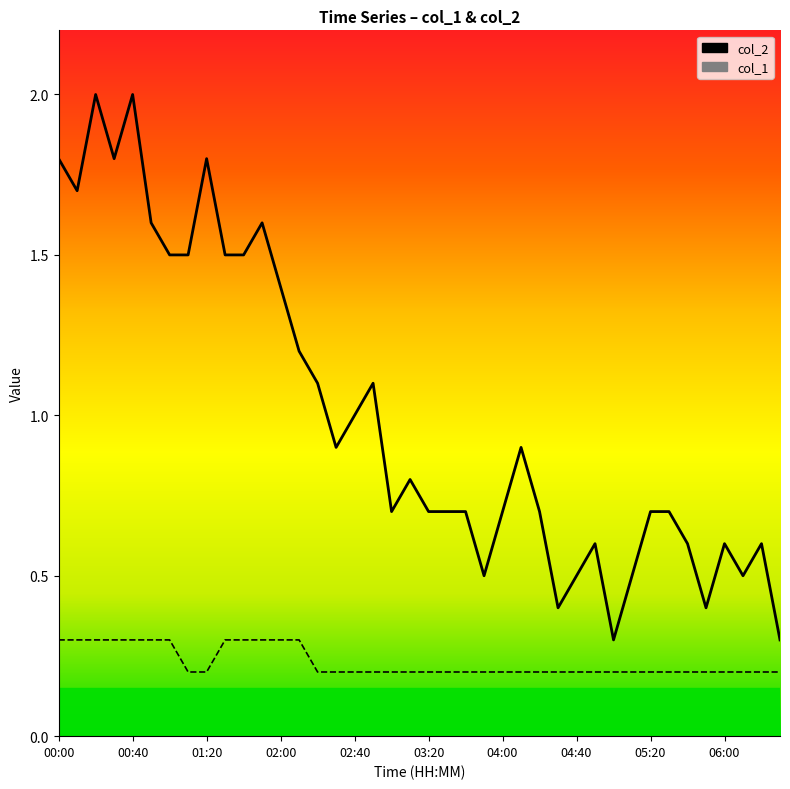

At which label is col_1 closest to 0?

01:10